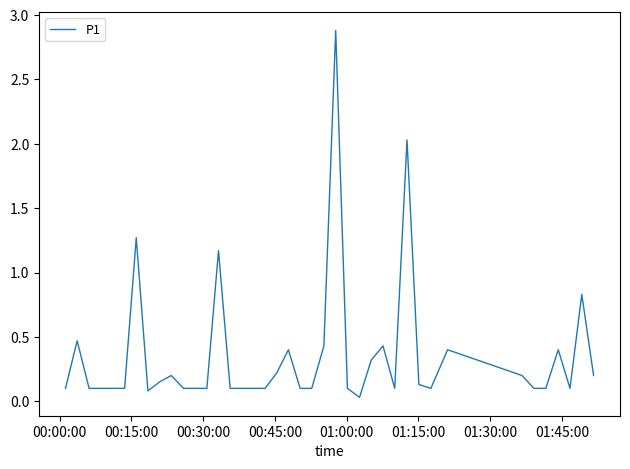

What is the maximum value shown in the chart?

2.9